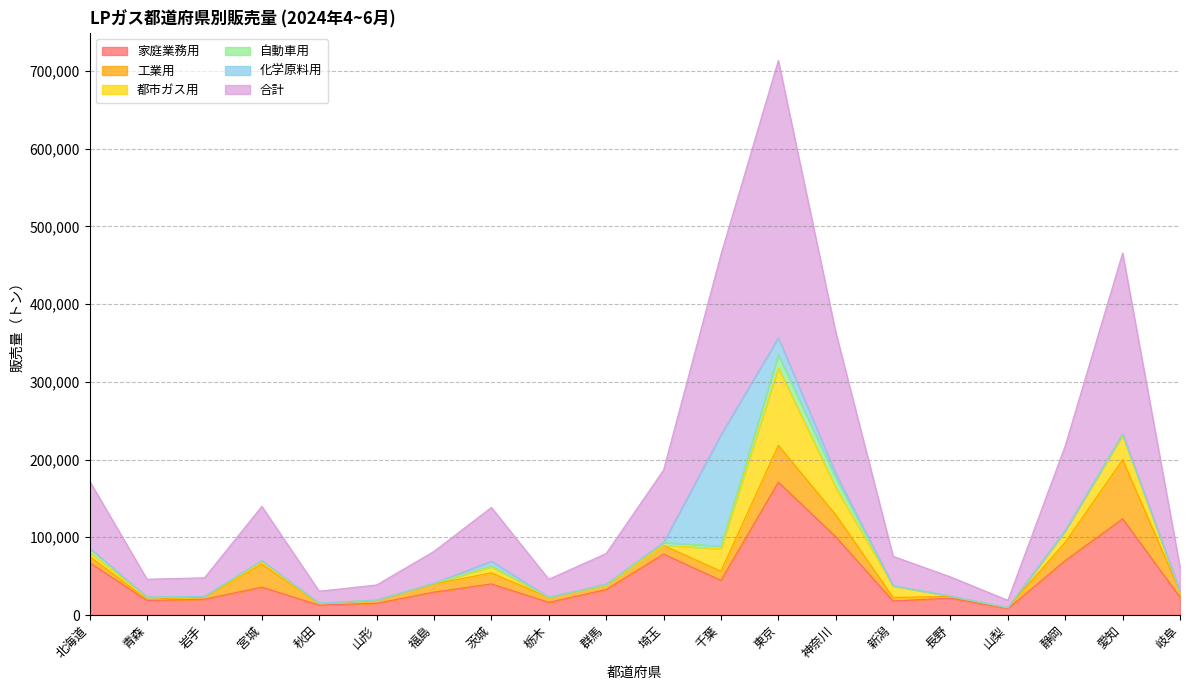

At 青森, list the series in order from largest to smallest.

合計, 家庭業務用, 都市ガス用, 工業用, 自動車用, 化学原料用